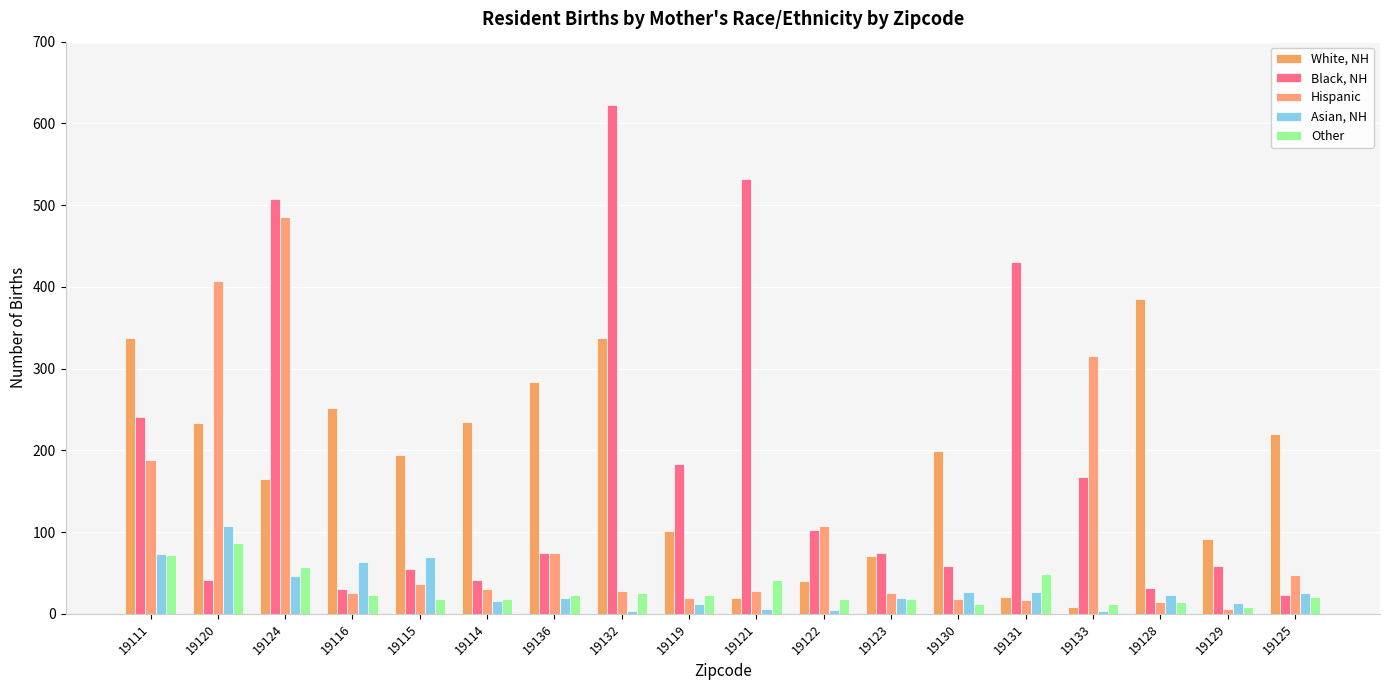

Are the bars grouped side by side (vs. stacked)?

Yes